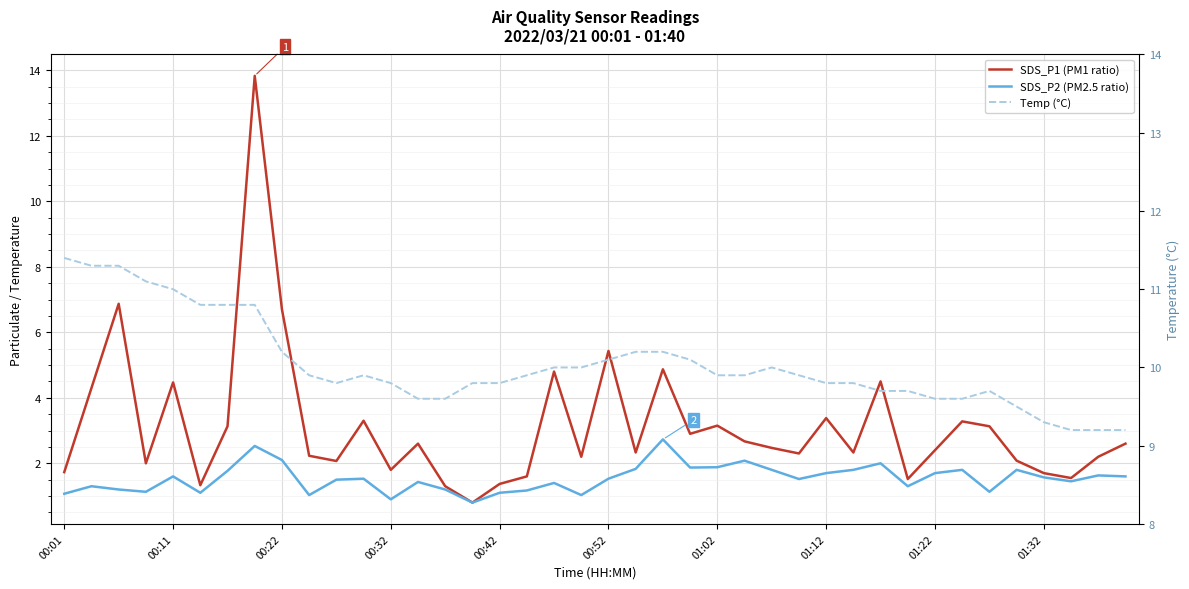

Count the number of categories in the chart.

40